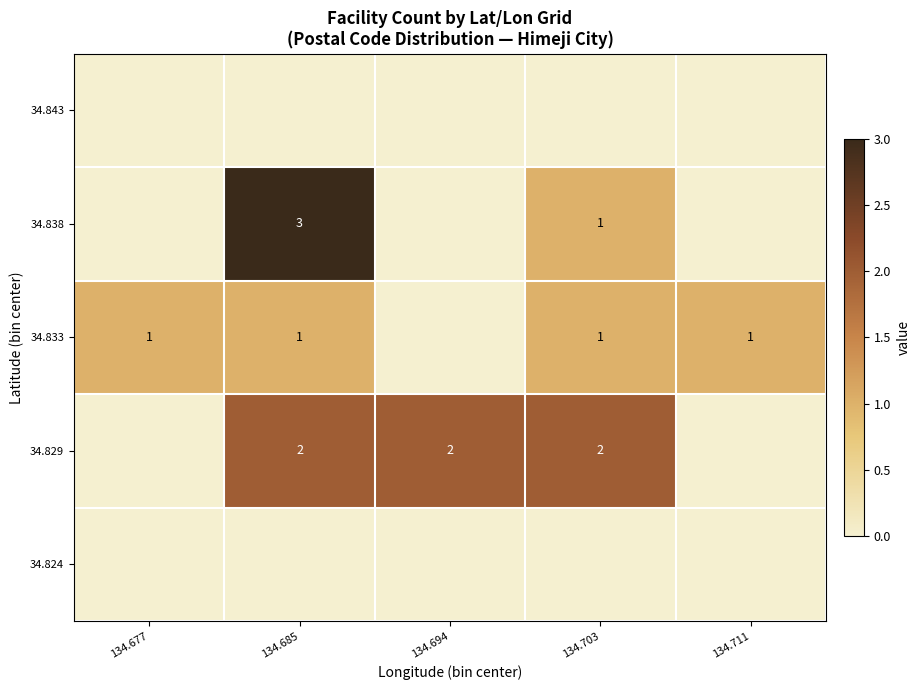

Between 134.711 and 134.685, which is larger?

134.711